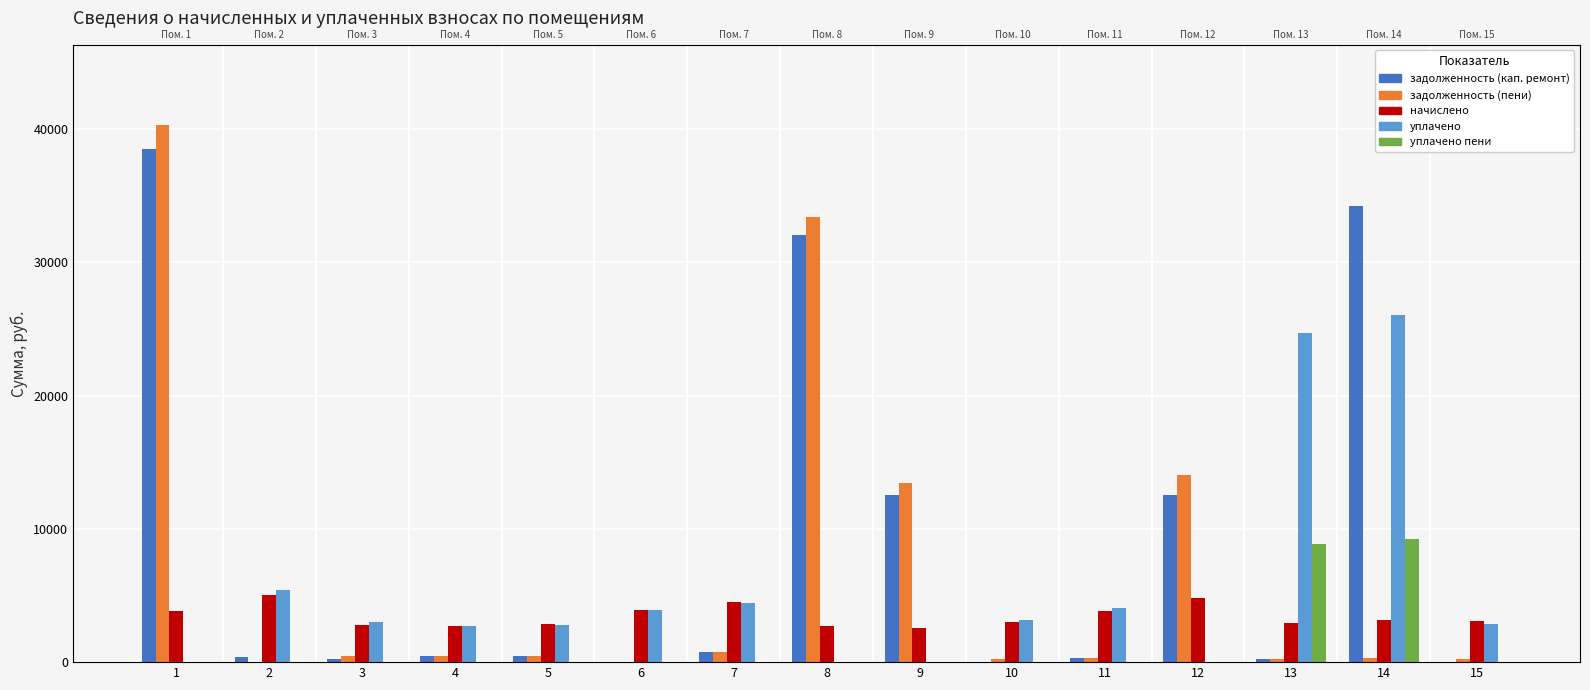

How many bars are there in each group?

5